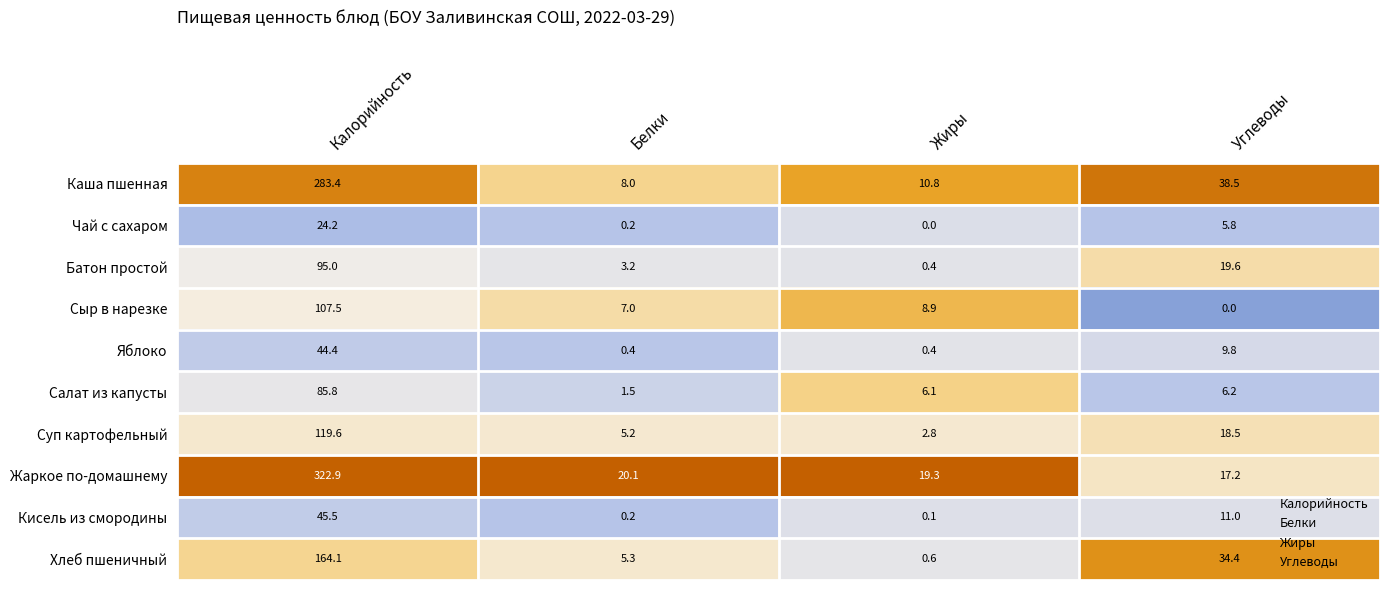

Which series has the largest total across all categories?

Жаркое по-домашнему